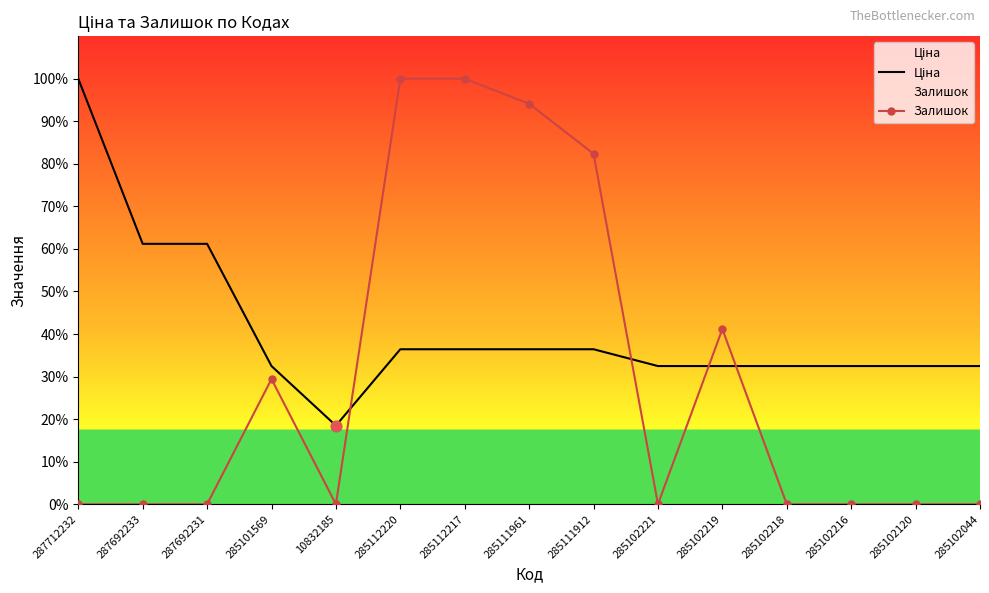

Which series has the largest total across all categories?

Ціна